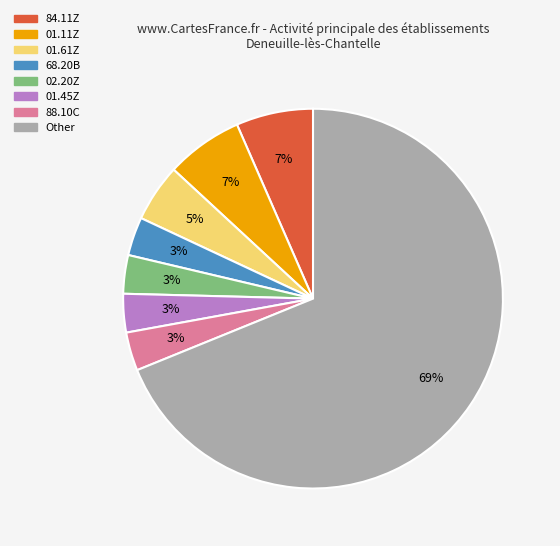

What percentage is the 84.11Z slice, to the nearest percent?

7%